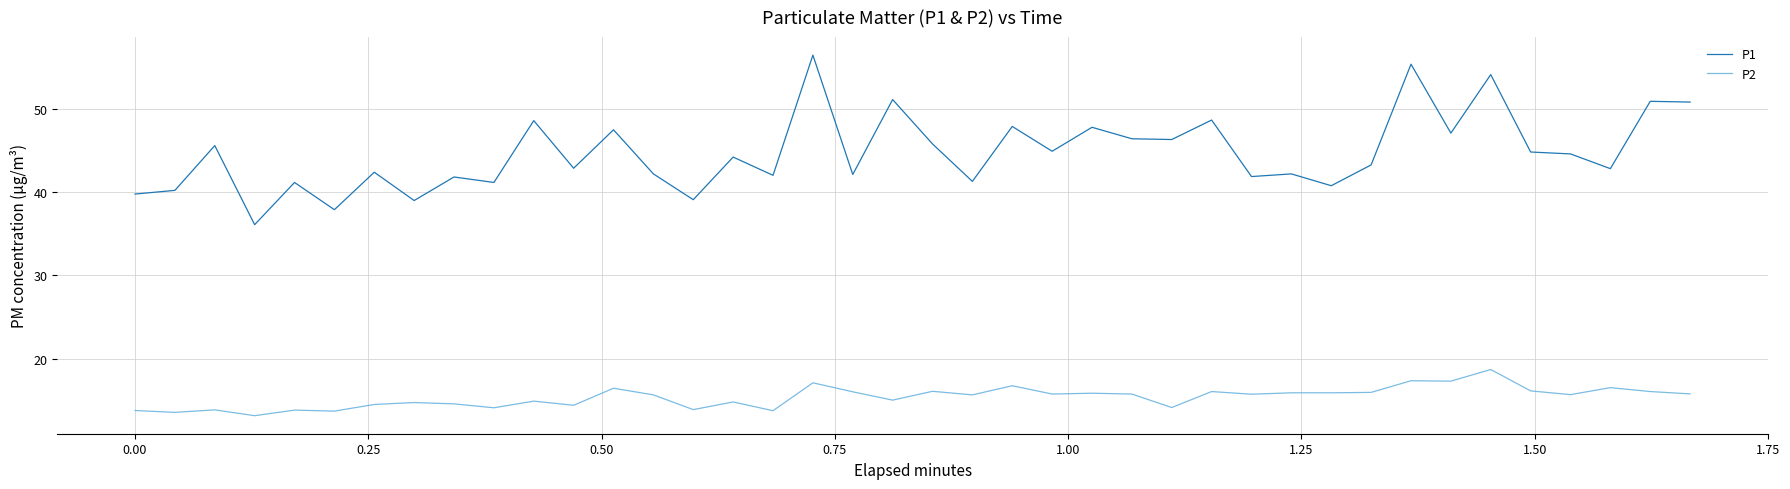

What is the minimum value for P2?

13.2